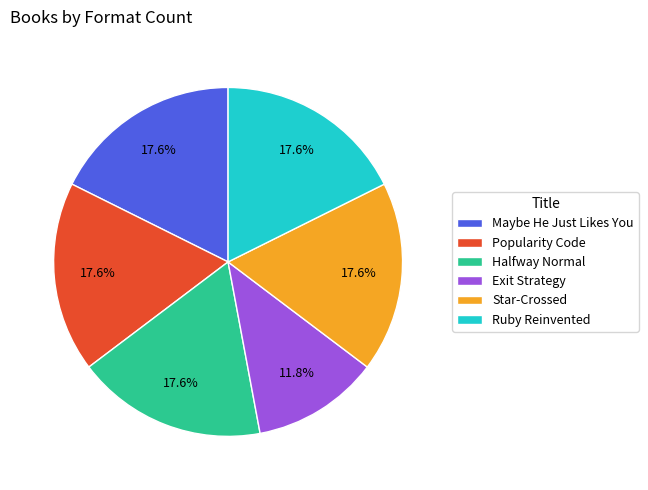

What percentage is the Exit Strategy slice, to the nearest percent?

12%